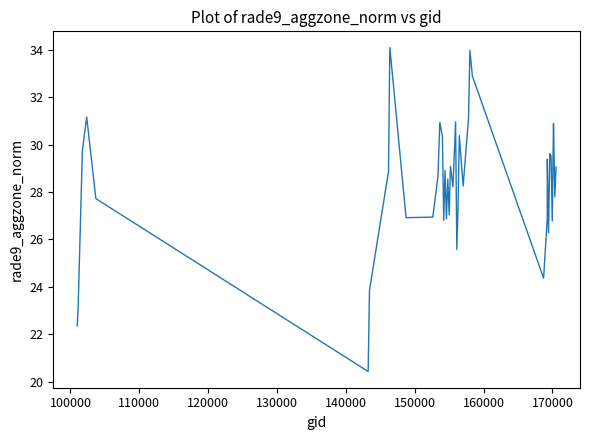

What is the greatest value displayed?

34.1